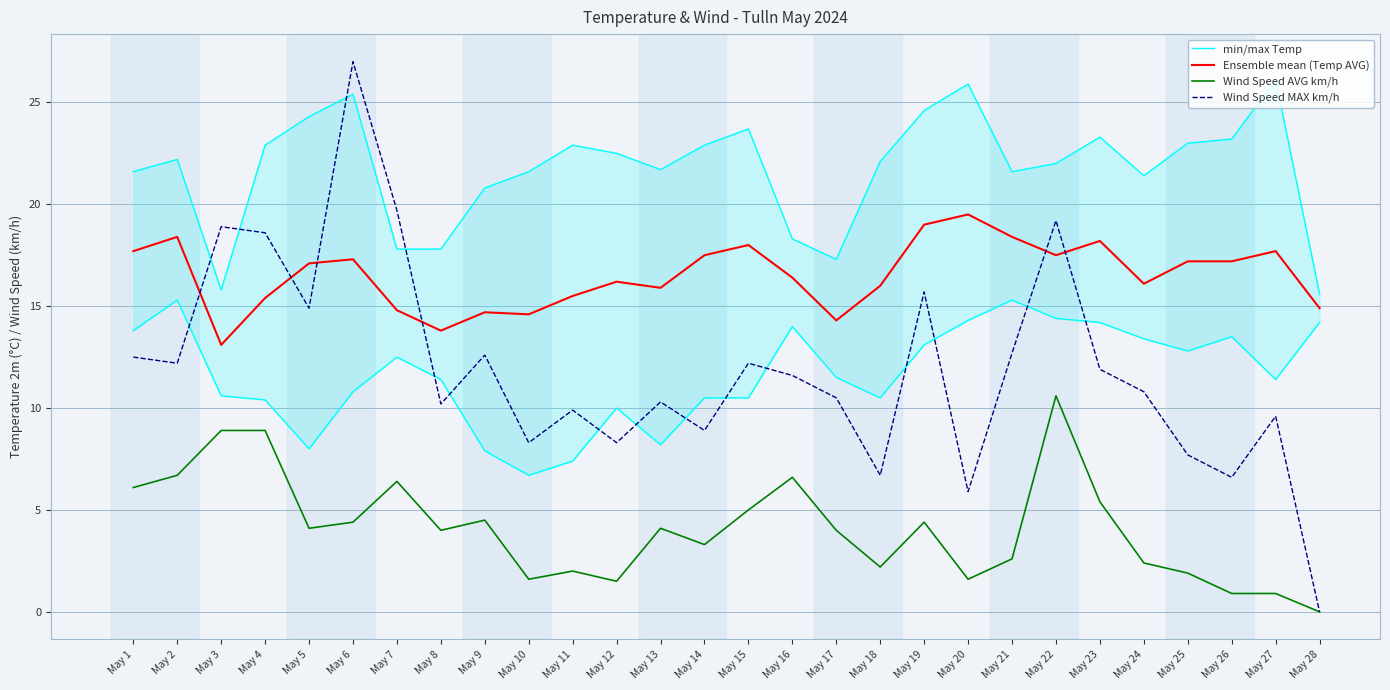

Reading right to left, what are all the values shown in this chart?

min/max Temp: 15.6	26.1	23.2	23.0	21.4	23.3	22.0	21.6	25.9	24.6	22.1	17.3	18.3	23.7	22.9	21.7	22.5	22.9	21.6	20.8	17.8	17.8	25.4	24.3	22.9	15.8	22.2	21.6
Ensemble mean (Temp AVG): 14.9	17.7	17.2	17.2	16.1	18.2	17.5	18.4	19.5	19.0	16.0	14.3	16.4	18.0	17.5	15.9	16.2	15.5	14.6	14.7	13.8	14.8	17.3	17.1	15.4	13.1	18.4	17.7
Wind Speed AVG km/h: 0.0	0.9	0.9	1.9	2.4	5.4	10.6	2.6	1.6	4.4	2.2	4.0	6.6	5.0	3.3	4.1	1.5	2.0	1.6	4.5	4.0	6.4	4.4	4.1	8.9	8.9	6.7	6.1
Wind Speed MAX km/h: 0.0	9.6	6.6	7.7	10.8	11.9	19.2	12.7	5.9	15.7	6.7	10.5	11.6	12.2	8.9	10.3	8.3	9.9	8.3	12.6	10.2	19.7	27.0	14.9	18.6	18.9	12.2	12.5